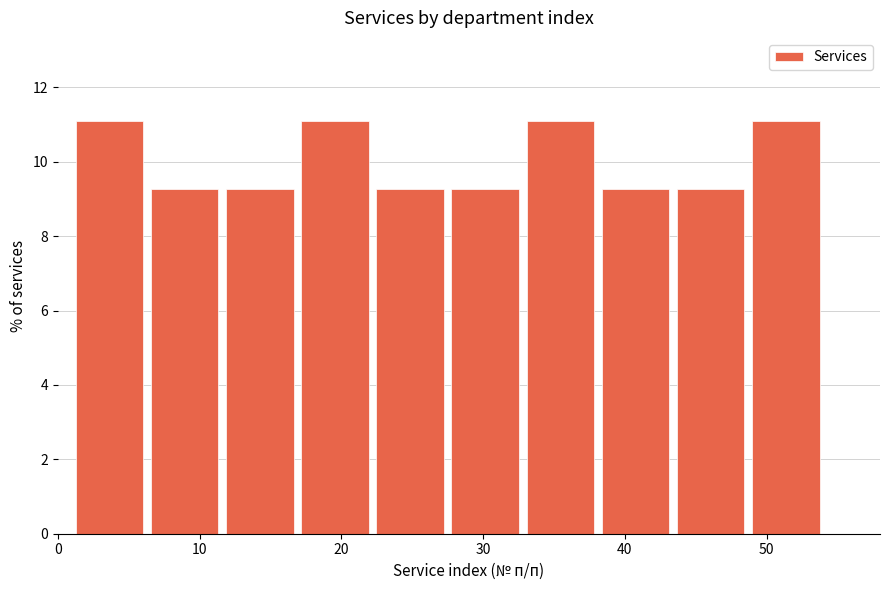

What is the height of the bar covering 43.4 to 48.7 on the x-axis? Neither the bar edges nor the heights are printed on the chart, so give them approximately, as read against the axes.

9.2